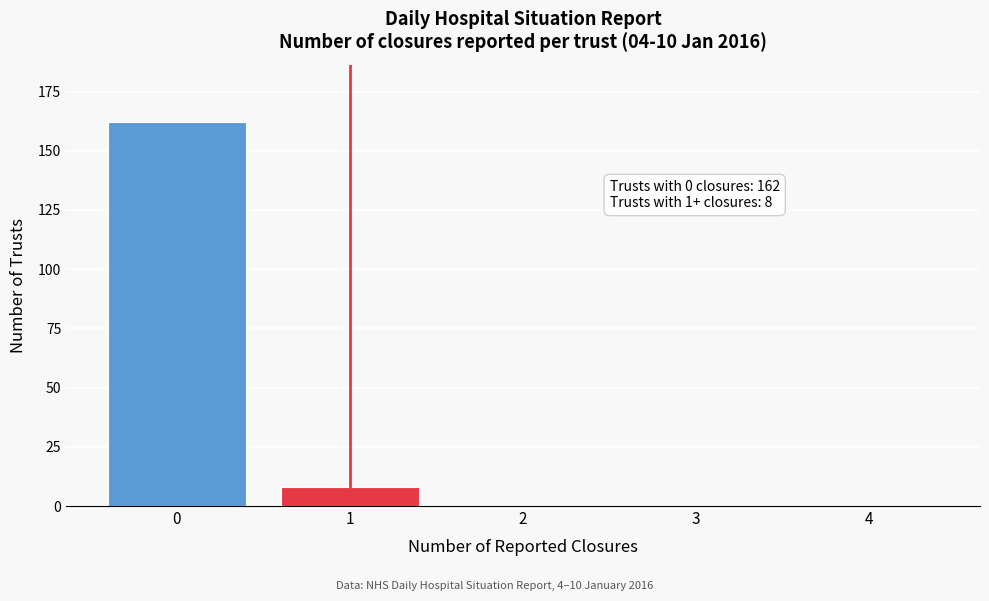

Reading right to left, what are all the values shown in this chart?

4=0	3=0	2=0	1=8	0=162